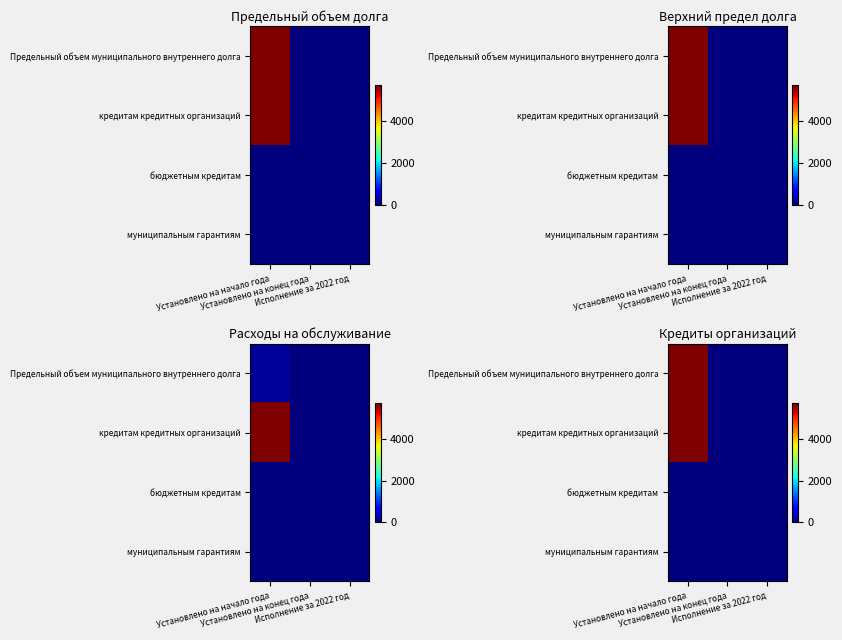

How many values in the кредитам кредитных организаций series exceed 0?

1